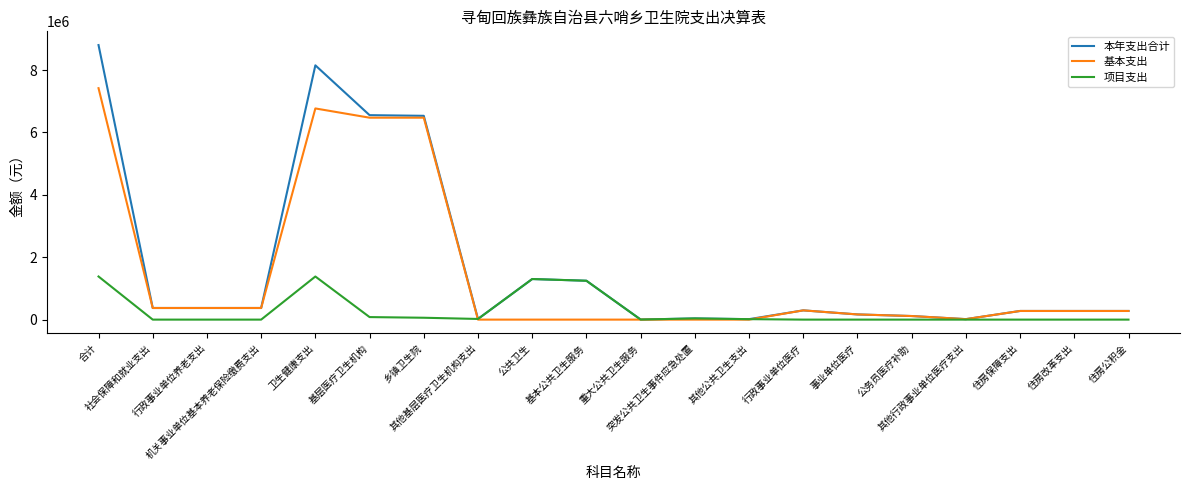

The 基本支出 series shows -2775598.9 at 重大公共卫生服务. True or false?

False